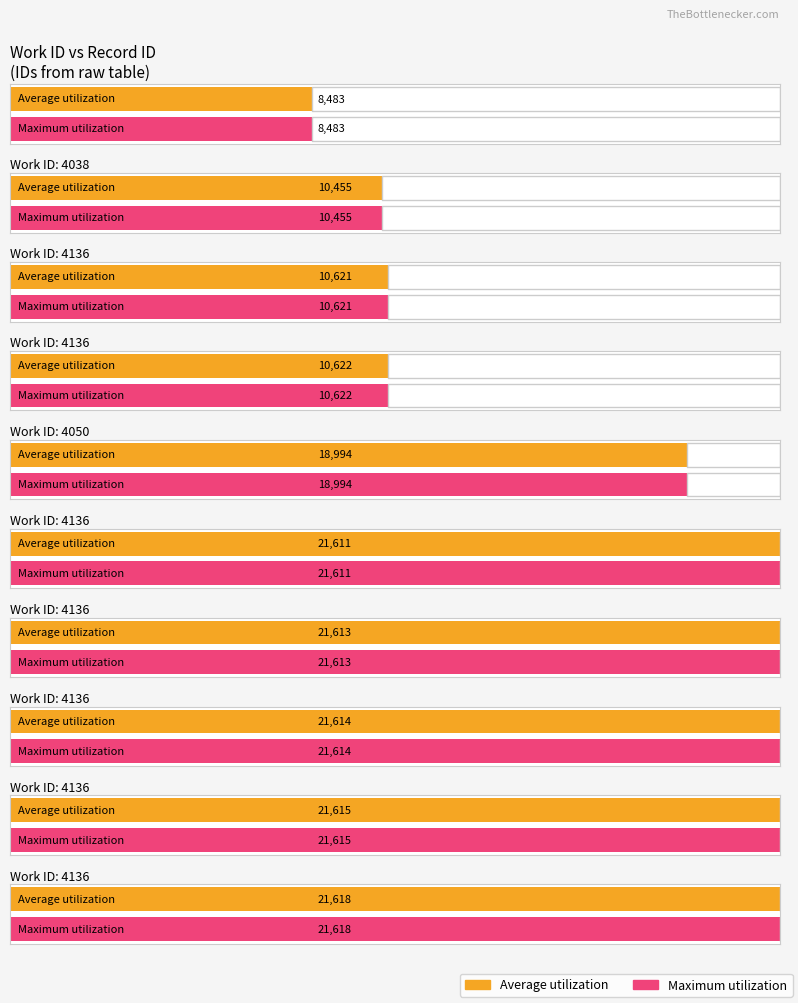

What is the sum of the Maximum utilization values at 4136 and 4136?

32240